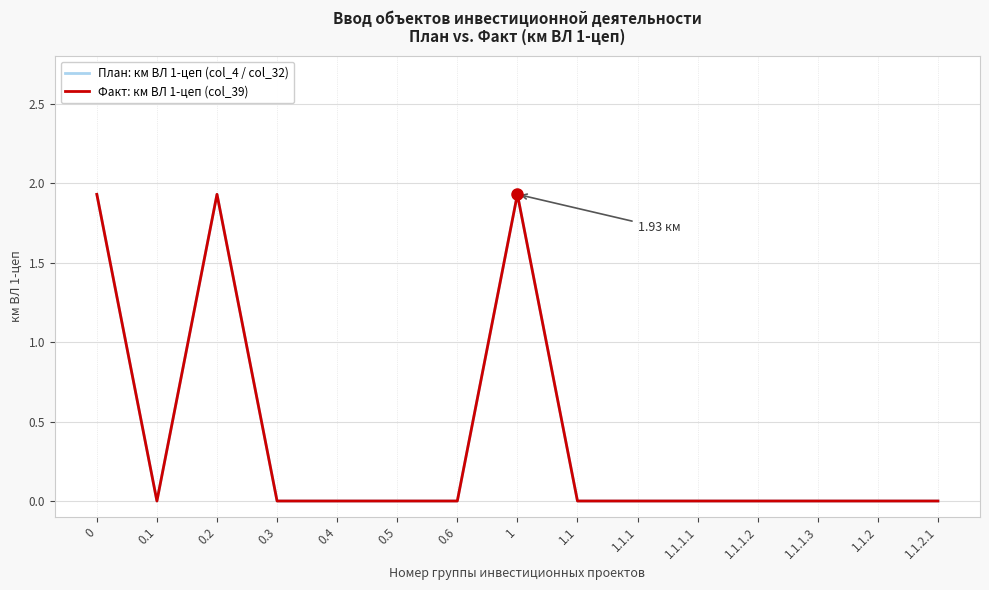

Which series has the widest spread of values?

План: км ВЛ 1-цеп (col_4 / col_32)